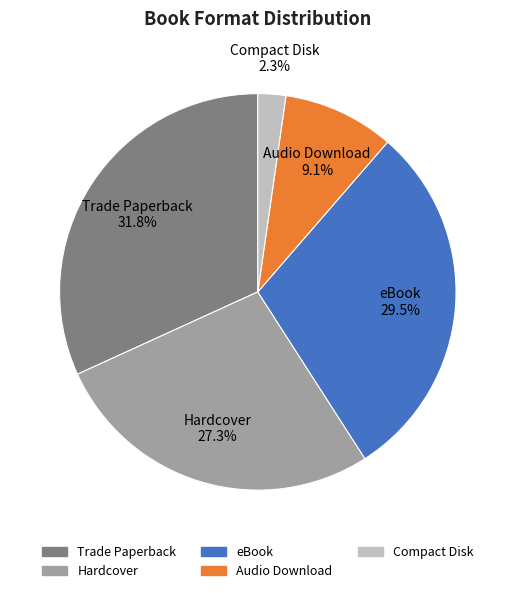

To the nearest percent, what is the difference between the largest and smallest slice percentages?

30%